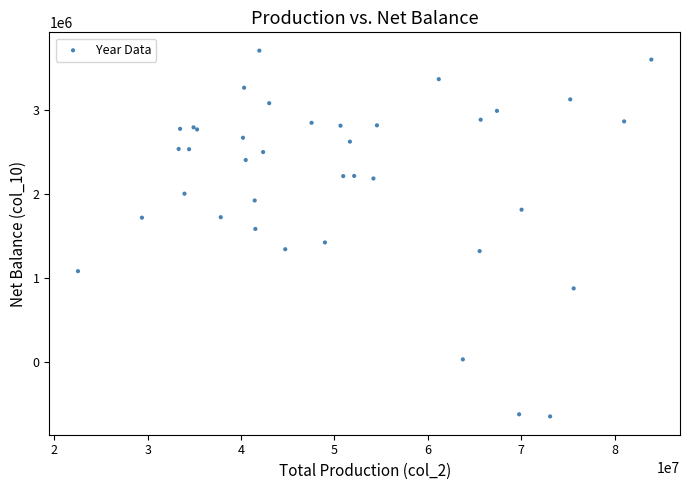

What Y value in the scatter plot is closest to 1534836?

1589578